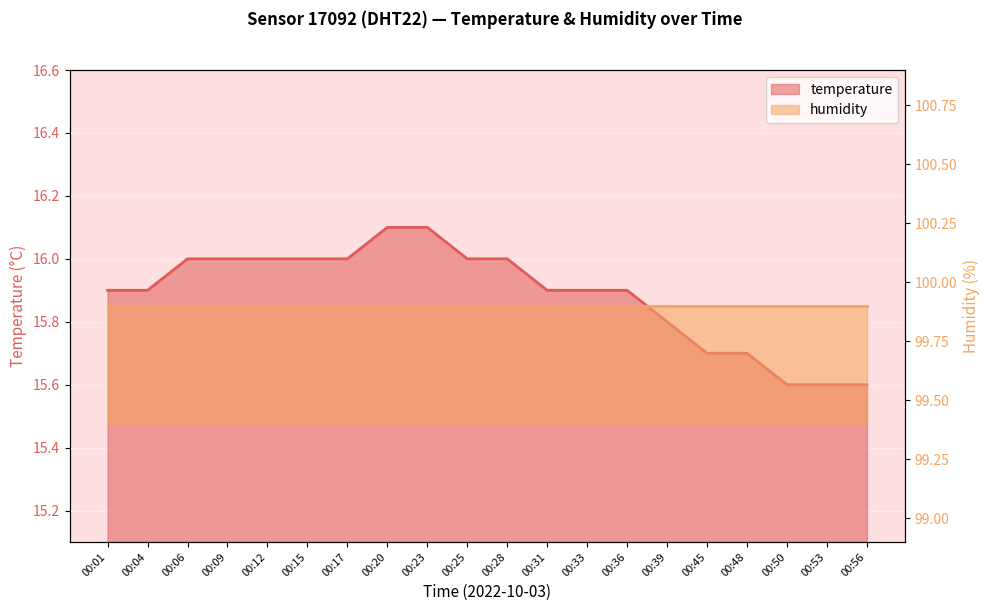

What is the value of the 13th point from the left?

15.9